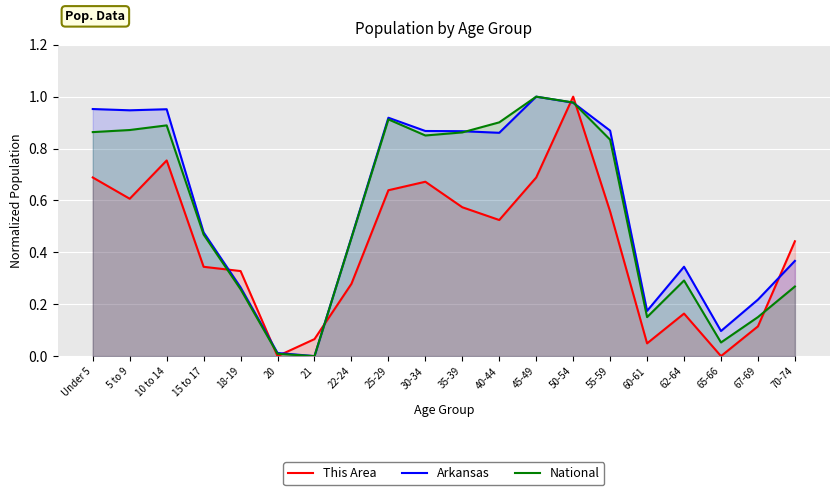

Is the value of This Area at 18-19 greater than the value of National at 18-19?

Yes